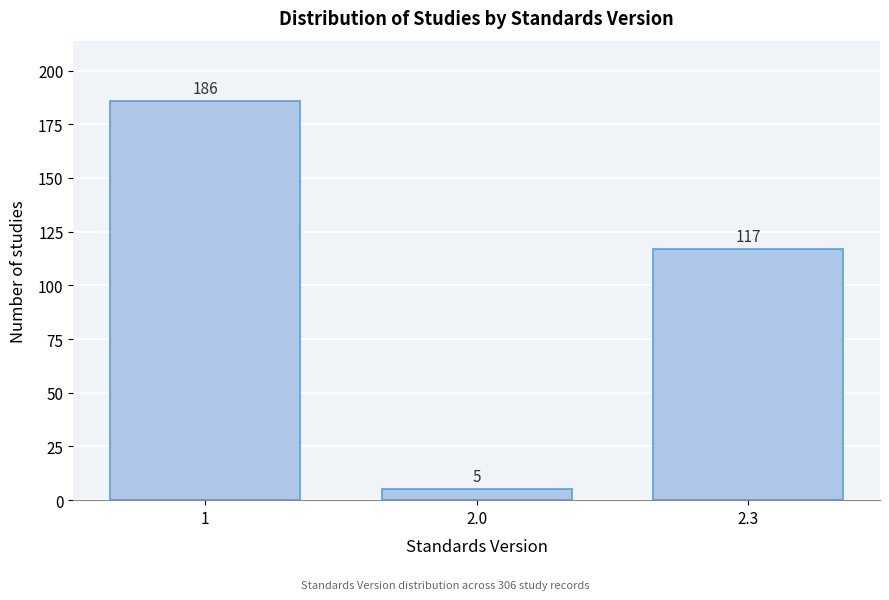

Reading left to right, what are all the values shown in this chart?

186	5	117